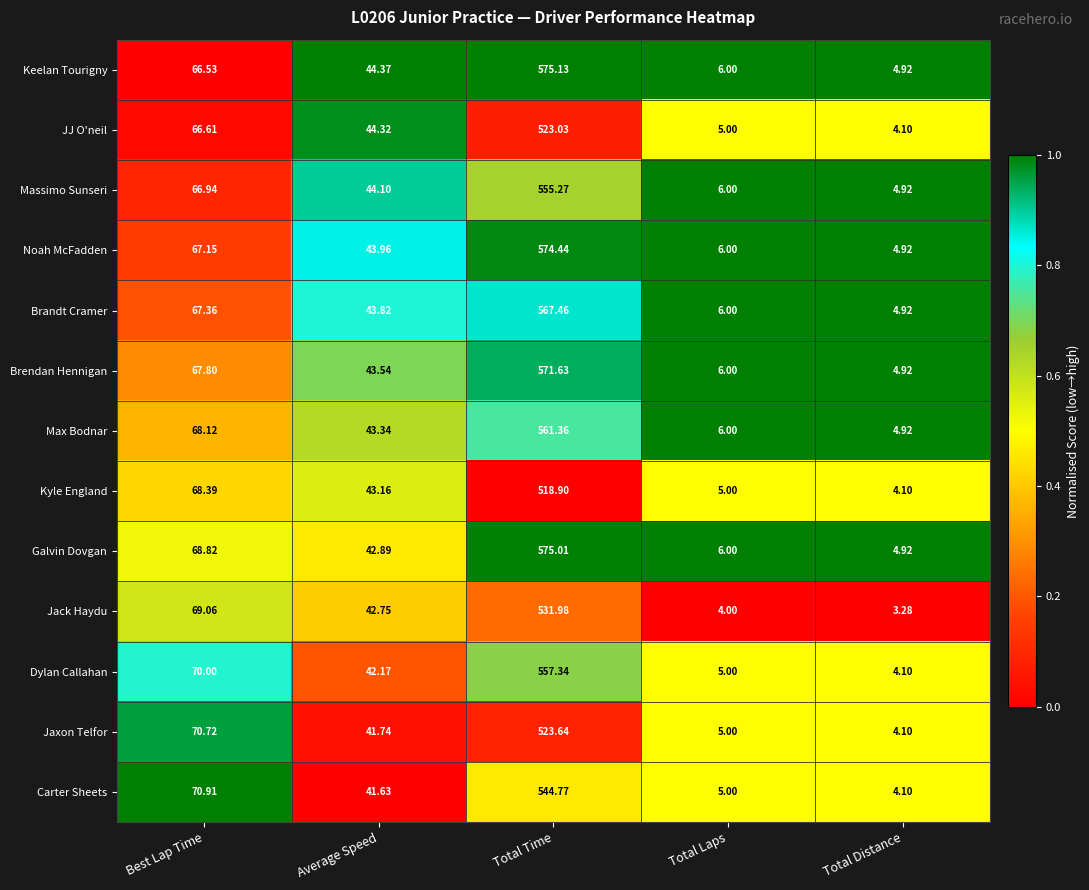

Which category has the highest value in the Keelan Tourigny series?

Total Time